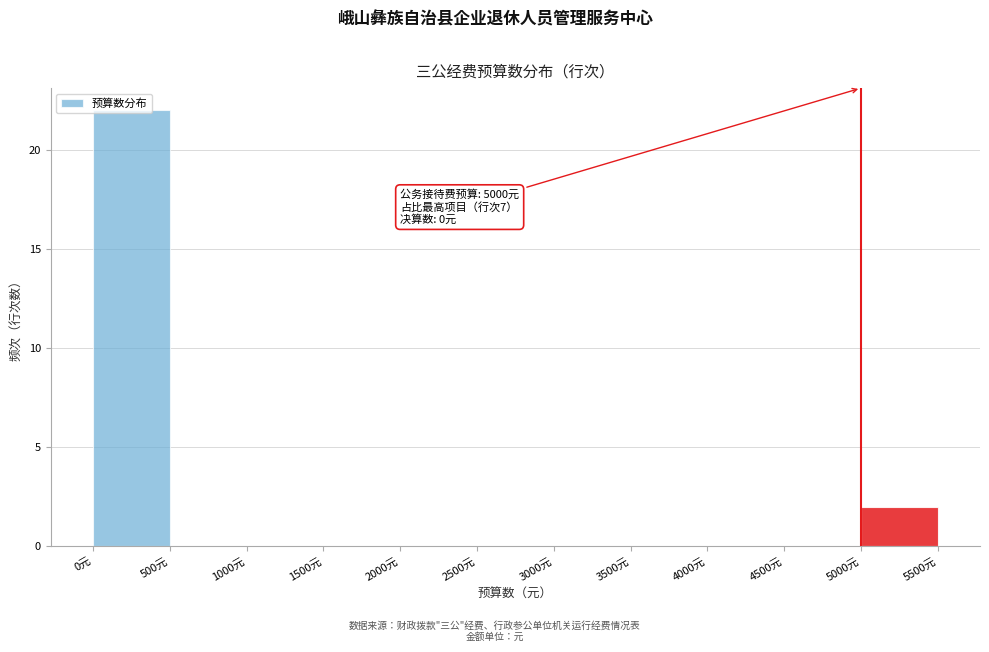

Which range on the x-axis has the tallest bar?

0 to 500